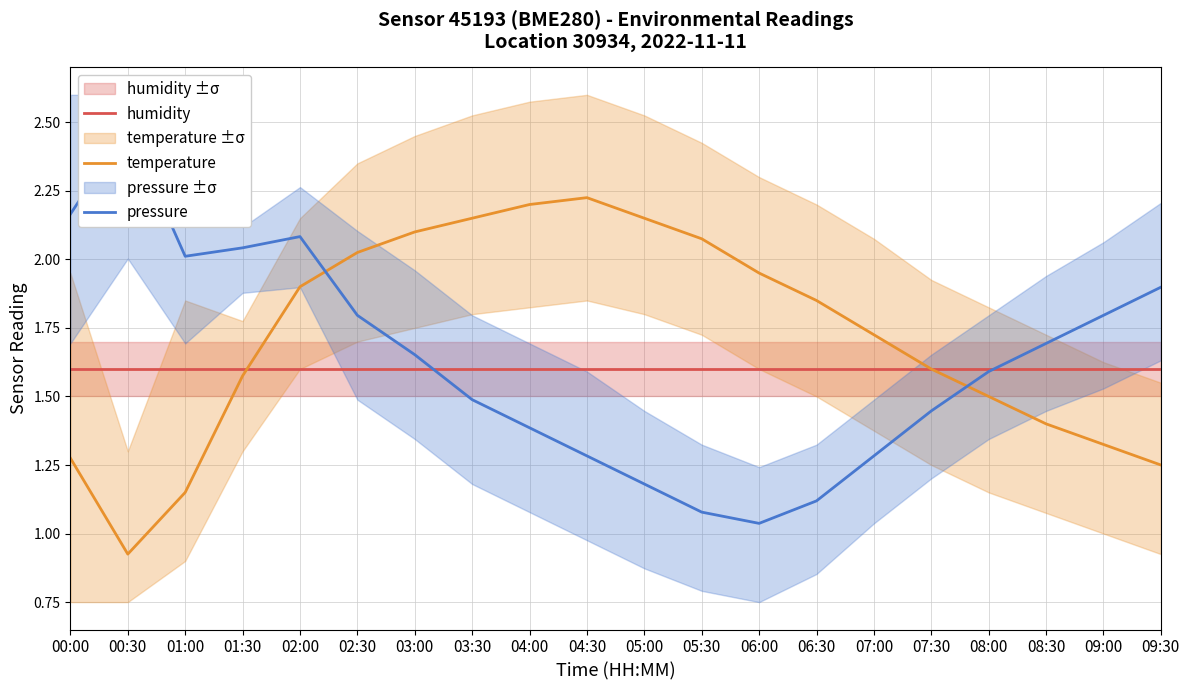

What is the total value across all series at 04:30?

5.1